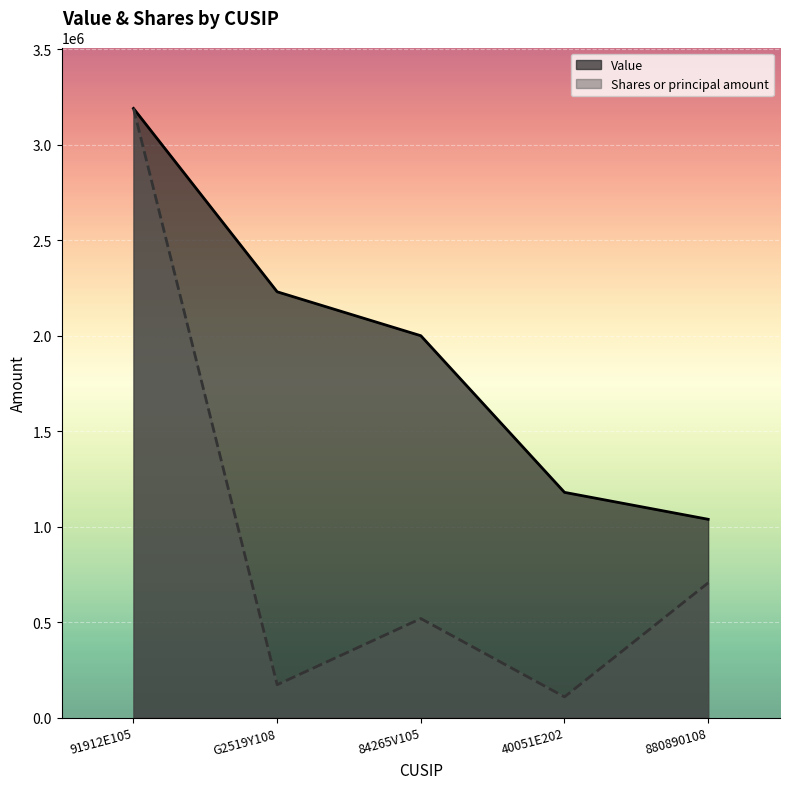

The value of Value at G2519Y108 is 3549326.6. True or false?

False